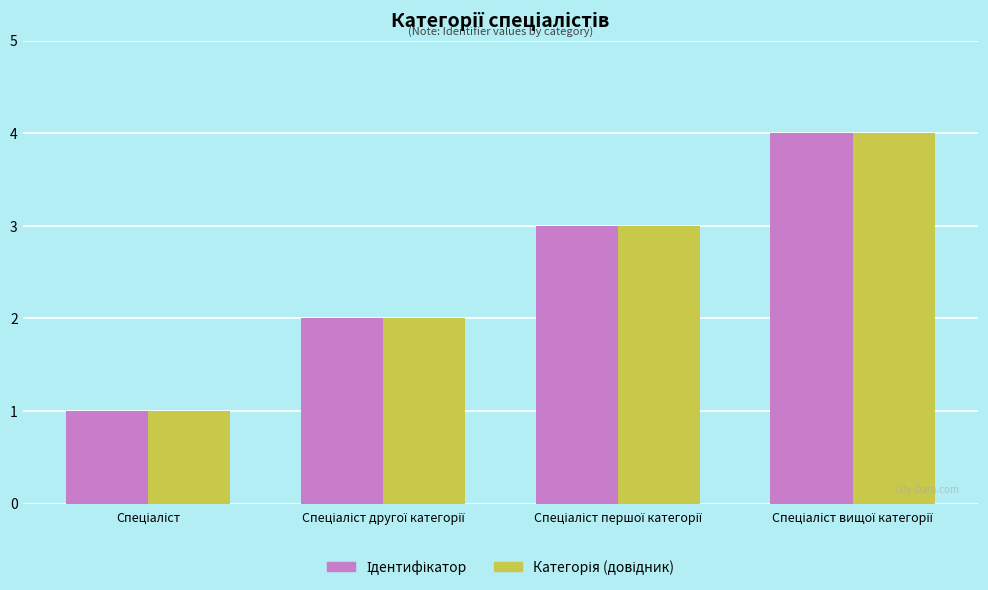

How many distinct data groups are displayed?

2